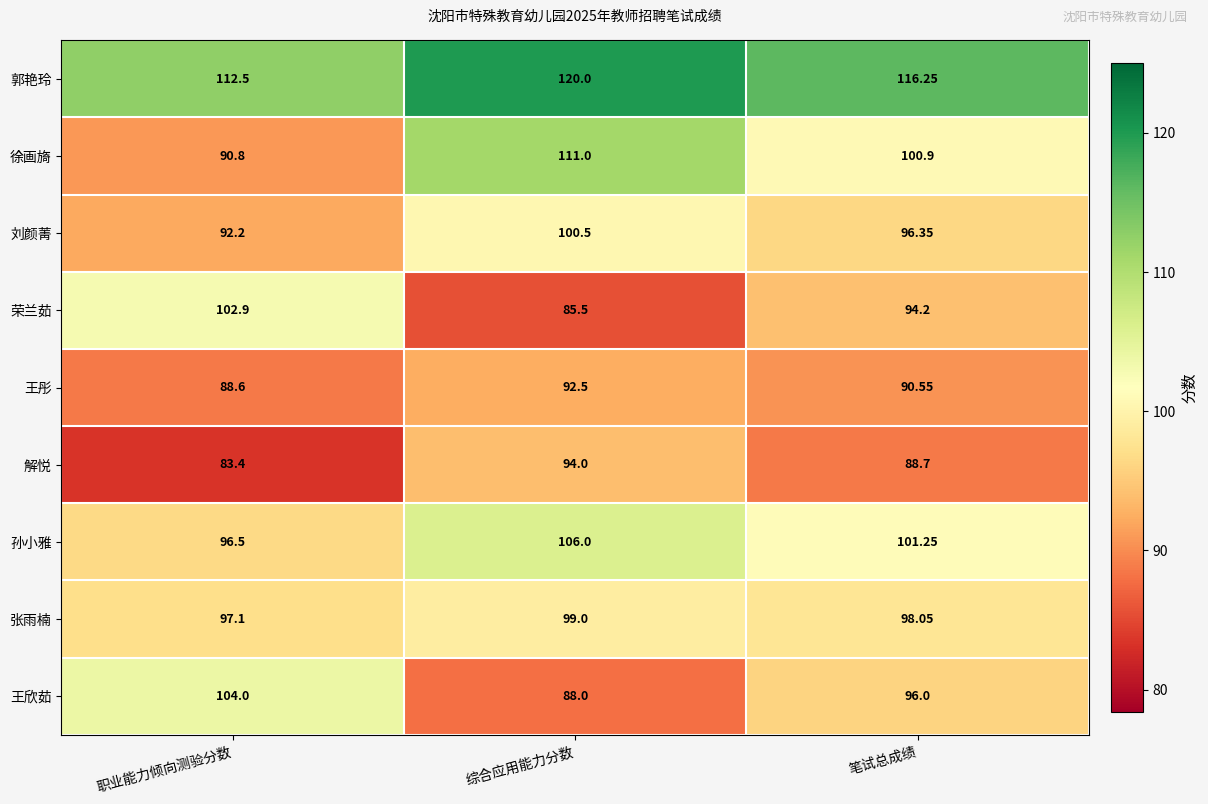

Count the number of data series in this chart.

9